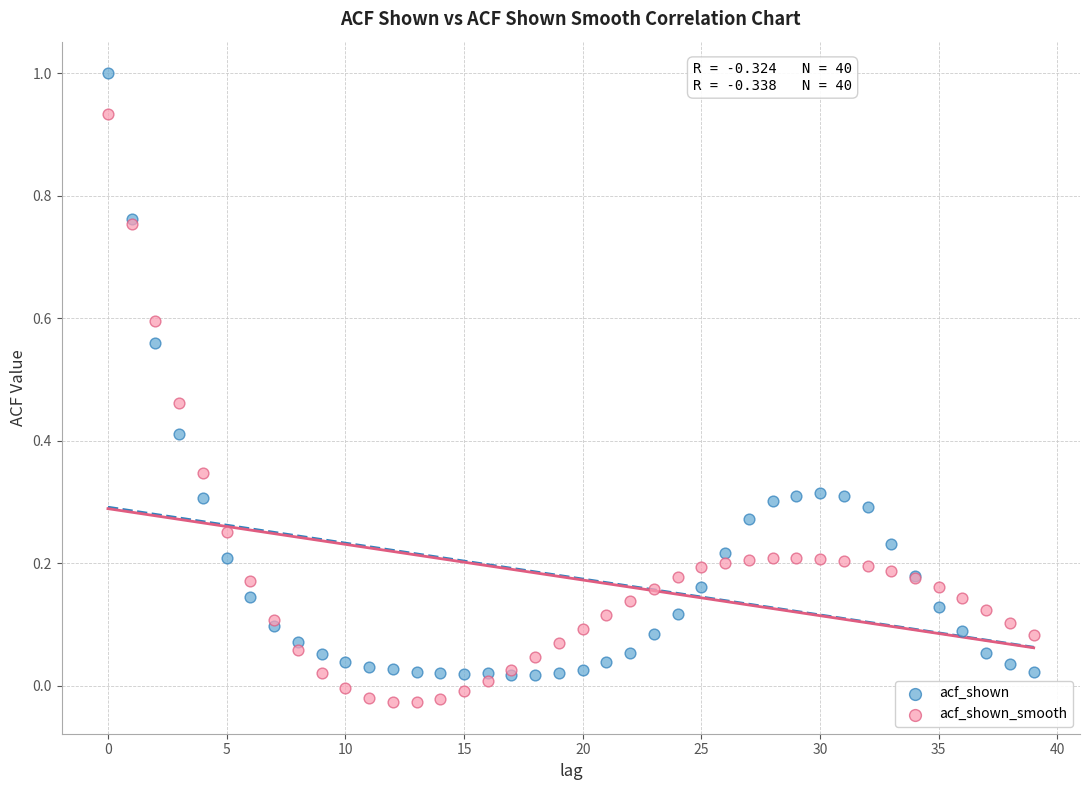

Which series reaches the maximum Y coordinate?

acf_shown